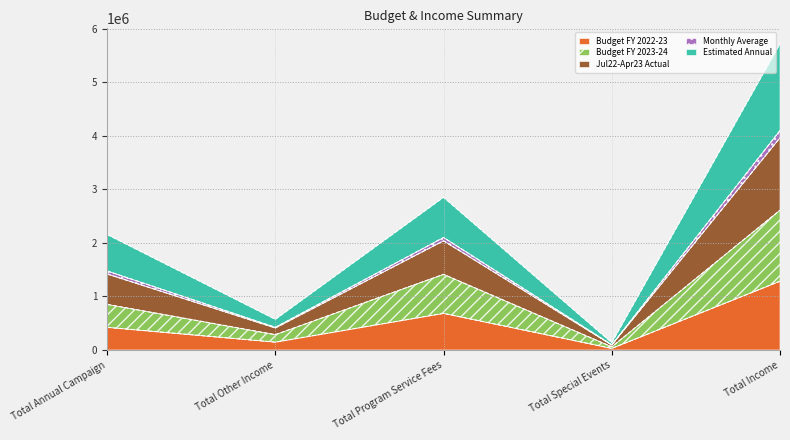

What is the maximum value shown in the chart?

5725528.0